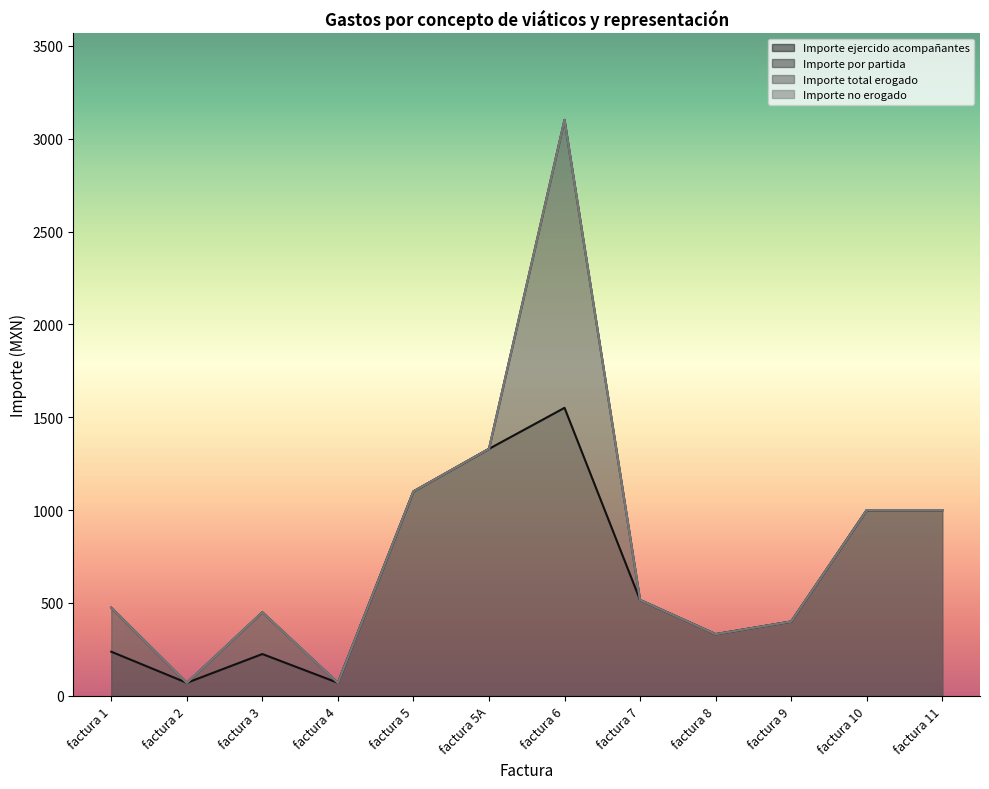

What position from the right is factura 3?

10